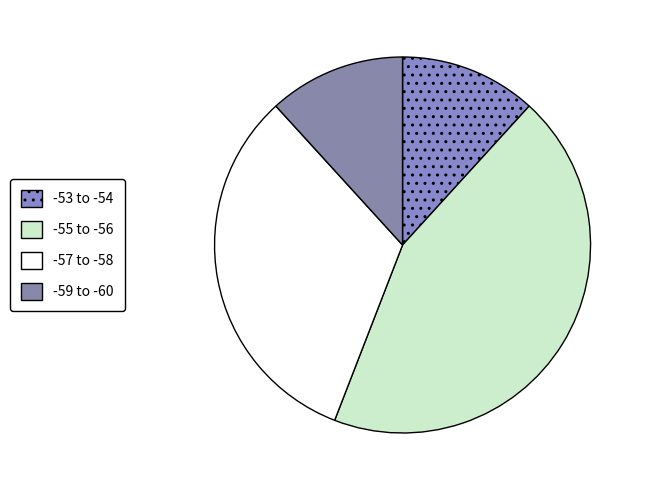

How many segments does this pie chart have?

4